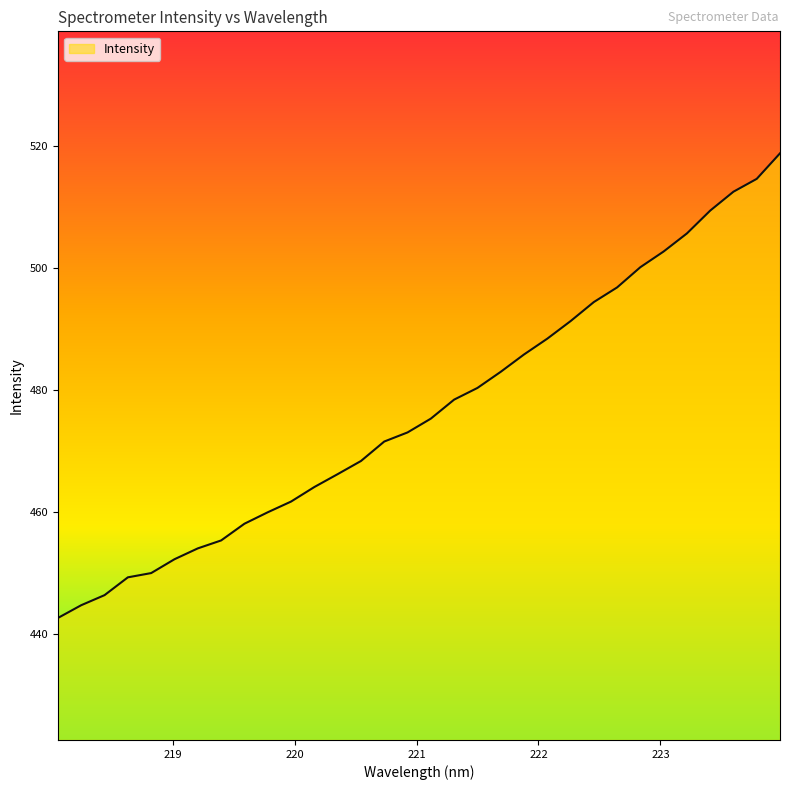

What is the maximum value shown in the chart?

518.8